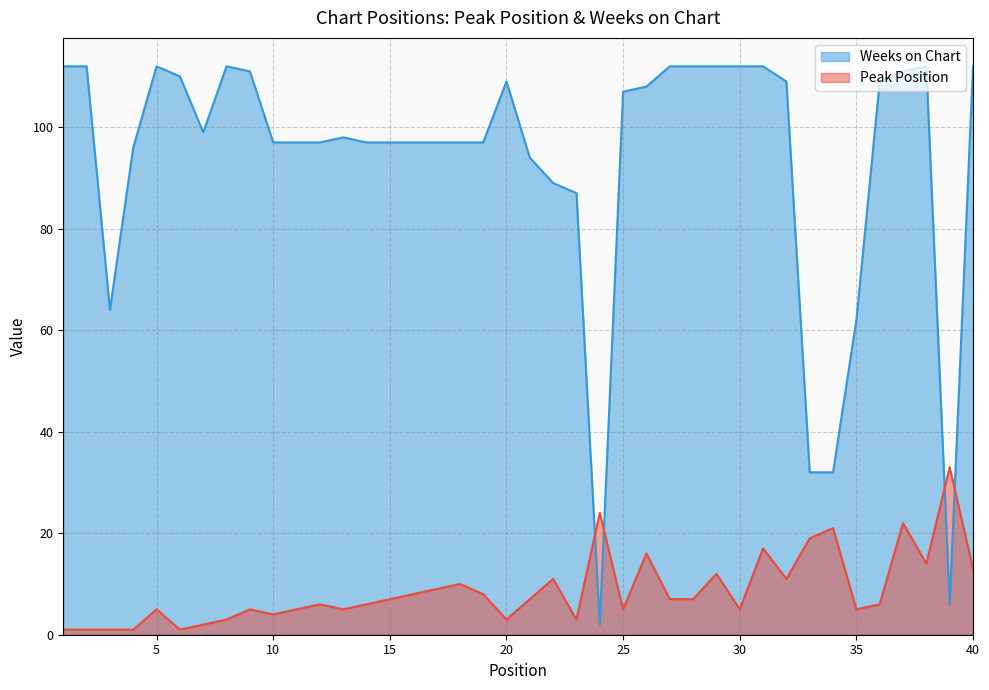

Which series has the largest range (max minus min)?

Weeks on Chart